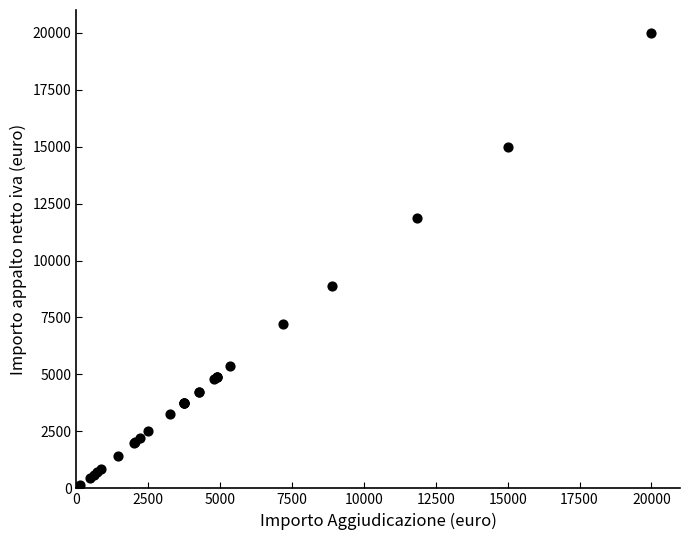

What Y value in the scatter plot is closest to 10065?

8900.0